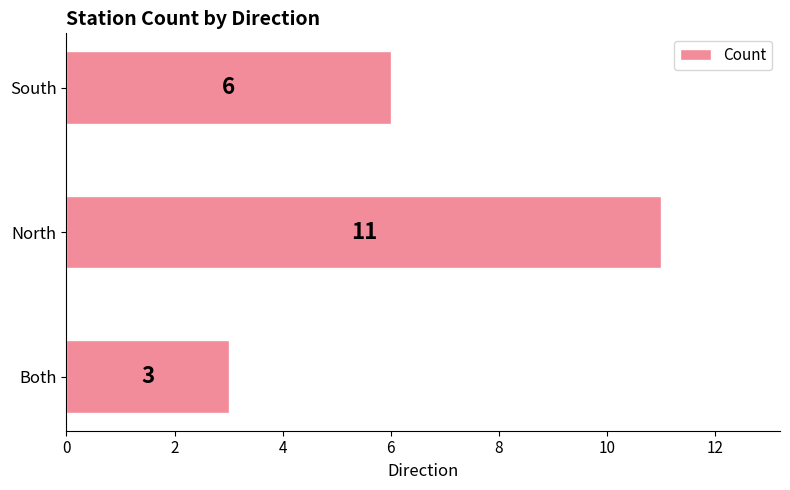

What is the maximum value shown in the chart?

11